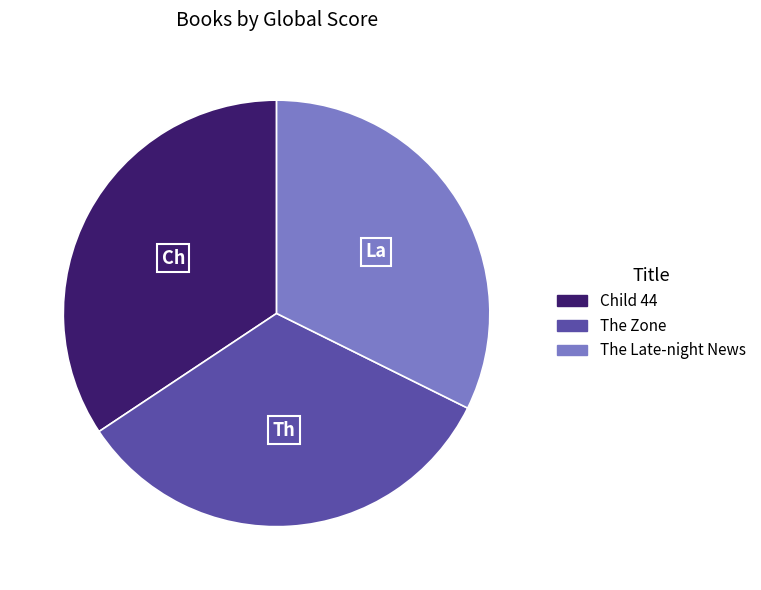

Is the sum of The Late-night News and Child 44 greater than half?

Yes